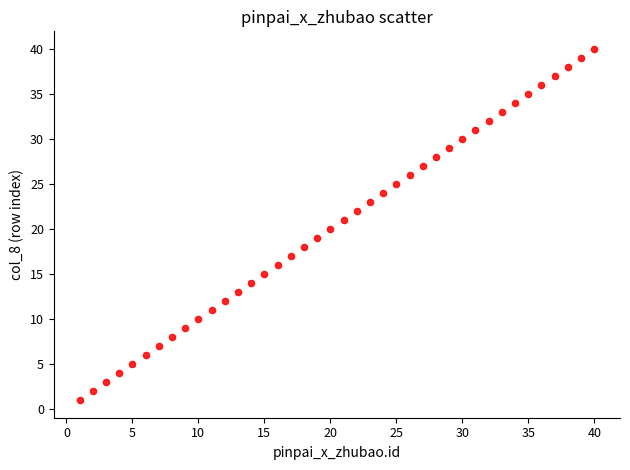

What is the range of Y values (max minus min)?

39